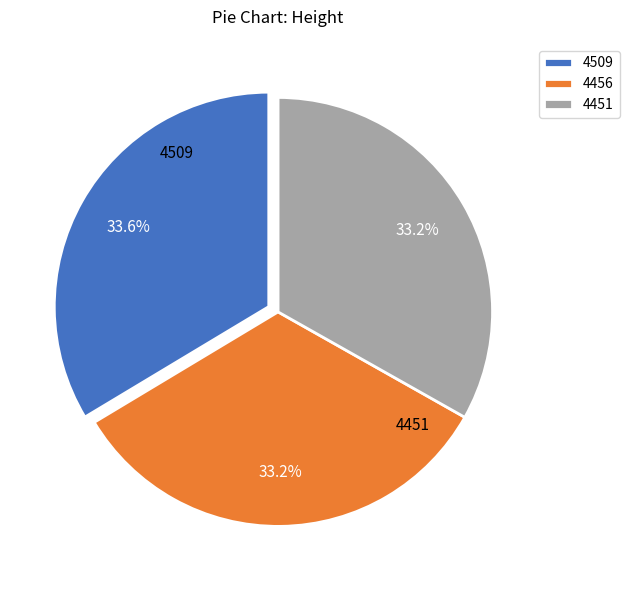

Is it true that 4456 is 21% of the pie?

False